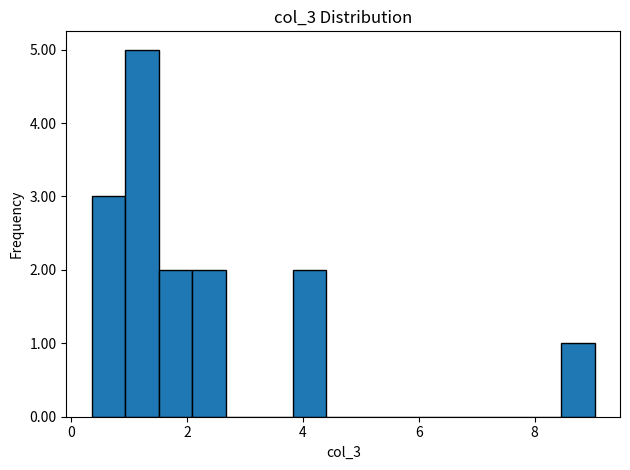

Read against the x-axis, roughly where is the centre of the tallest bar?

1.2